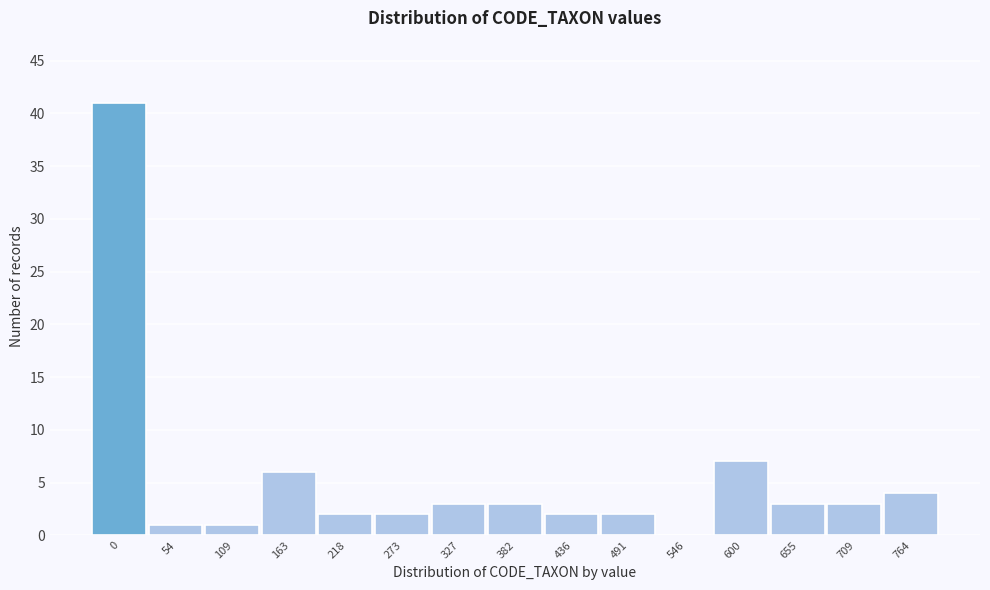

Reading right to left, list all the values displayed in this chart.

764=4	709=3	655=3	600=7	546=0	491=2	436=2	382=3	327=3	273=2	218=2	163=6	109=1	54=1	0=41